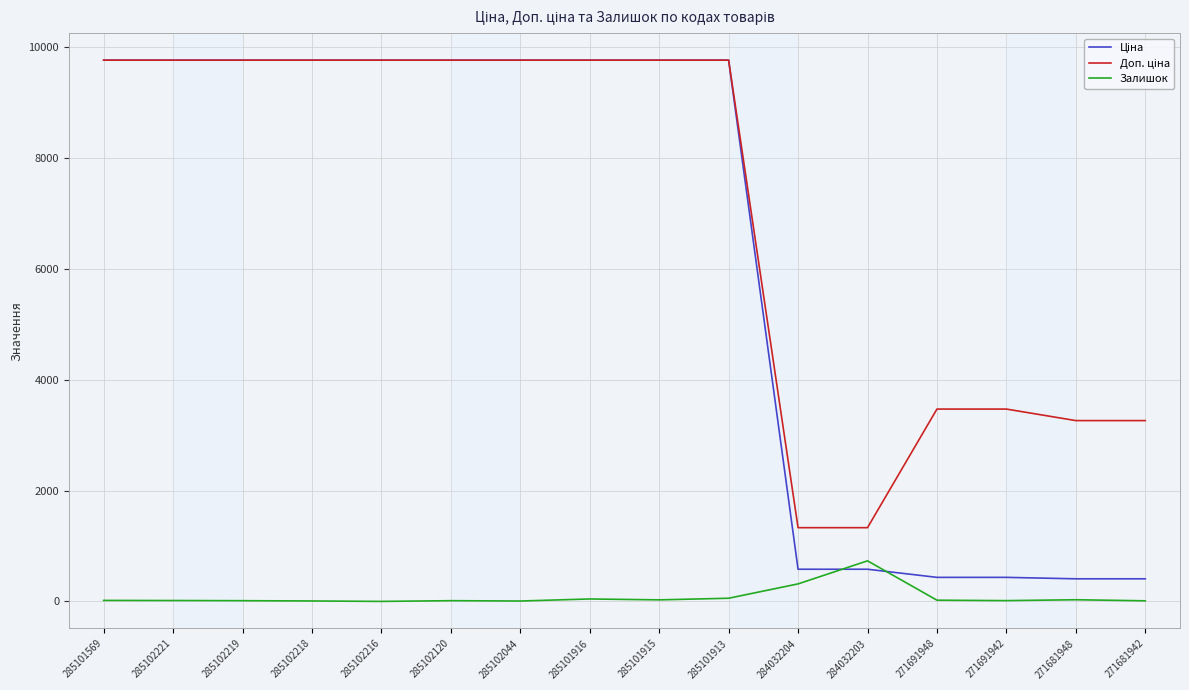

What is the maximum value for Залишок?

732.0